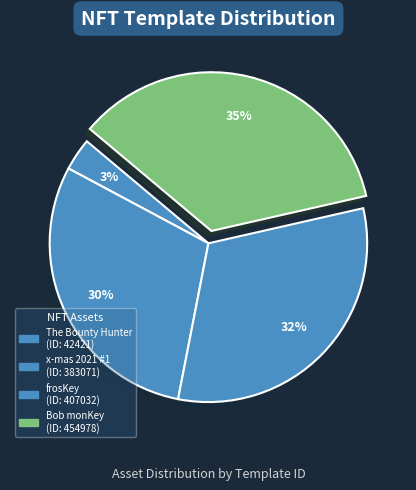

To the nearest percent, what percentage of the pie is frosKey?

32%